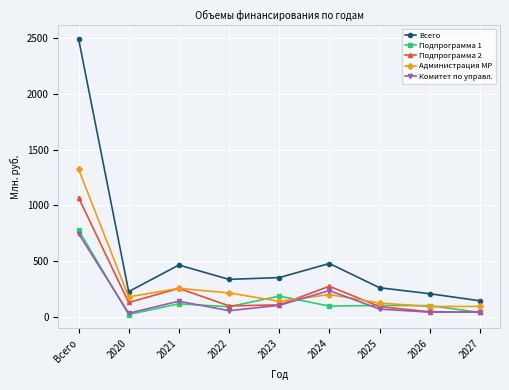

Is it true that Подпрограмма 2 equals 101.9 at 2022?

True